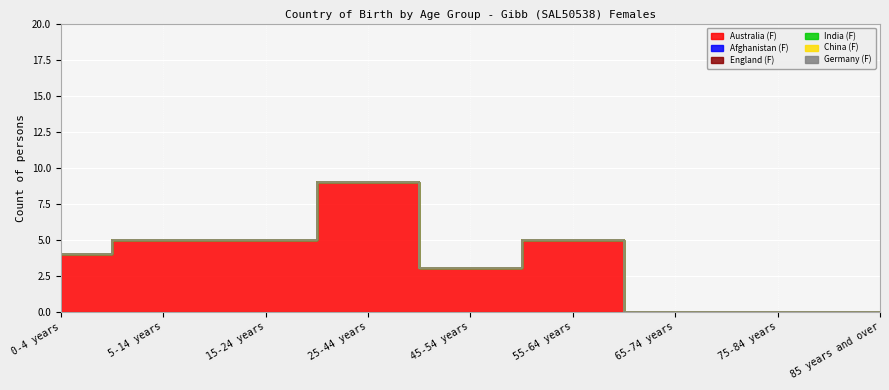

What is the label of the 4th point from the left?

25-44 years